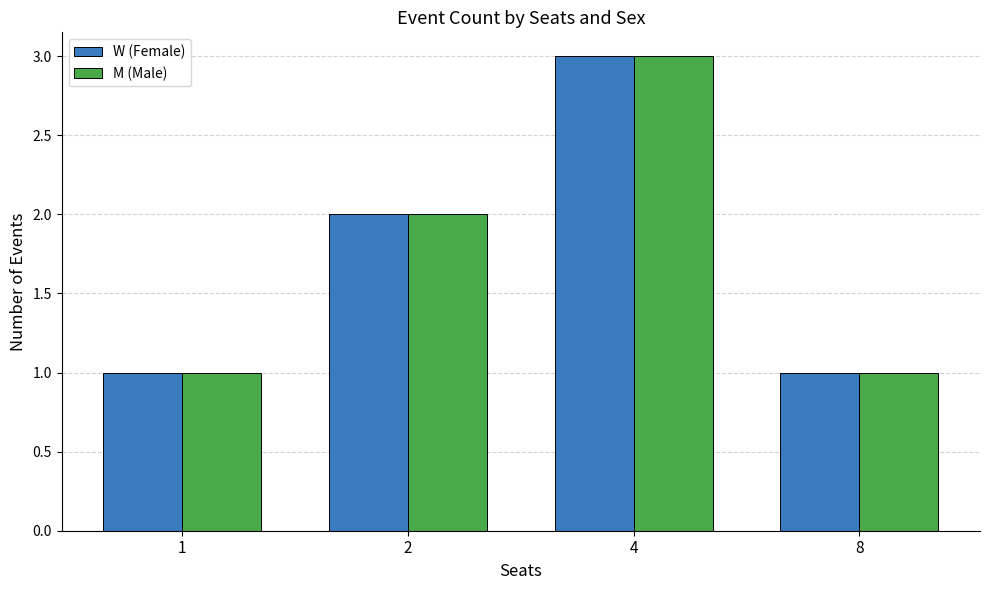

Is it true that W (Female) equals 2 at 2?

True